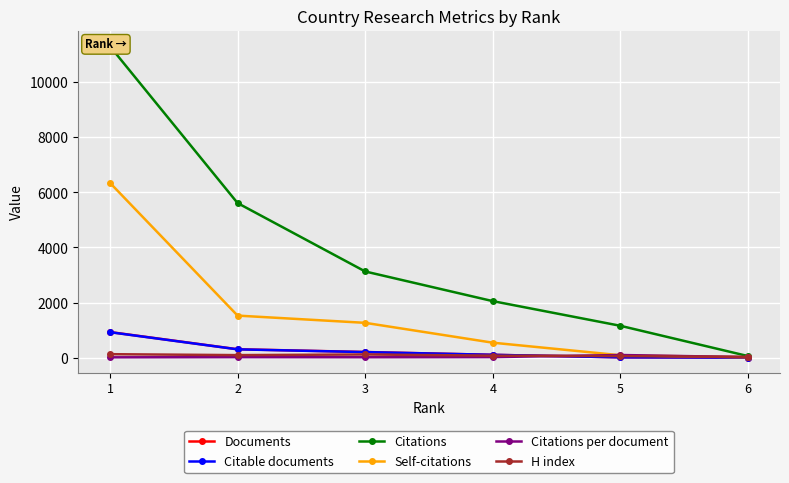

What is the sum of all Self-citations values?

9783.0